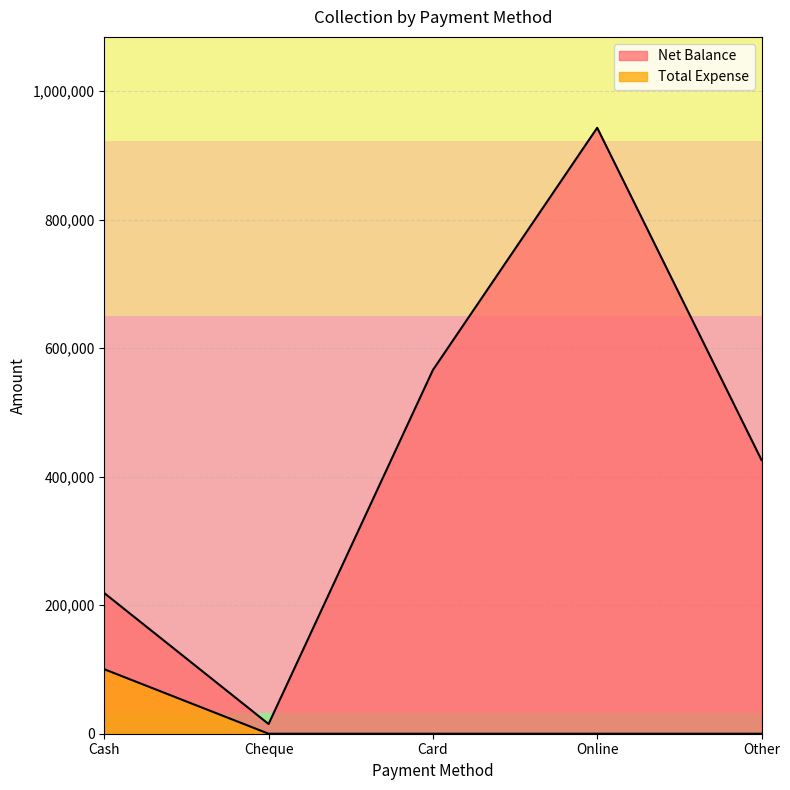

True or false: Net Balance has a value of 942980 at Online.

True